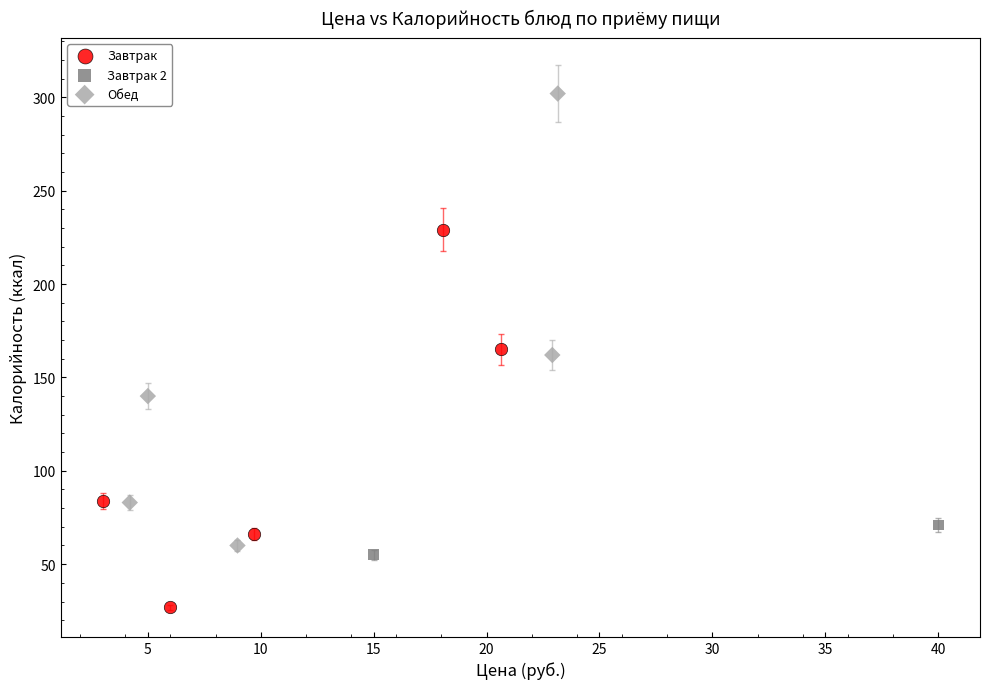

Which series has the largest Y range (max minus min)?

Обед